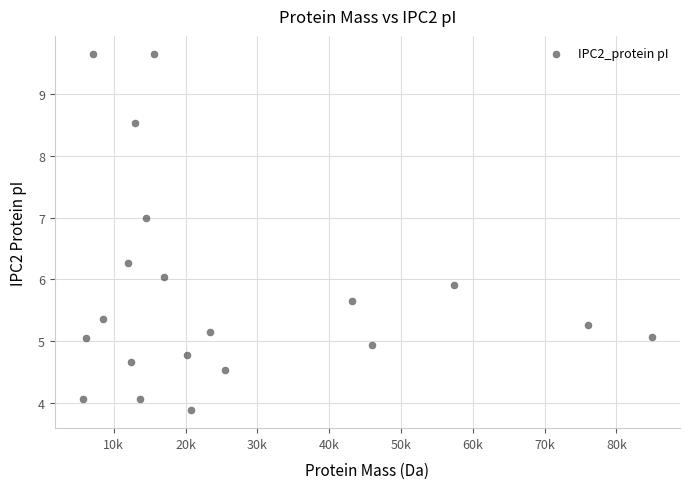

What is the range of Y values (max minus min)?

5.8